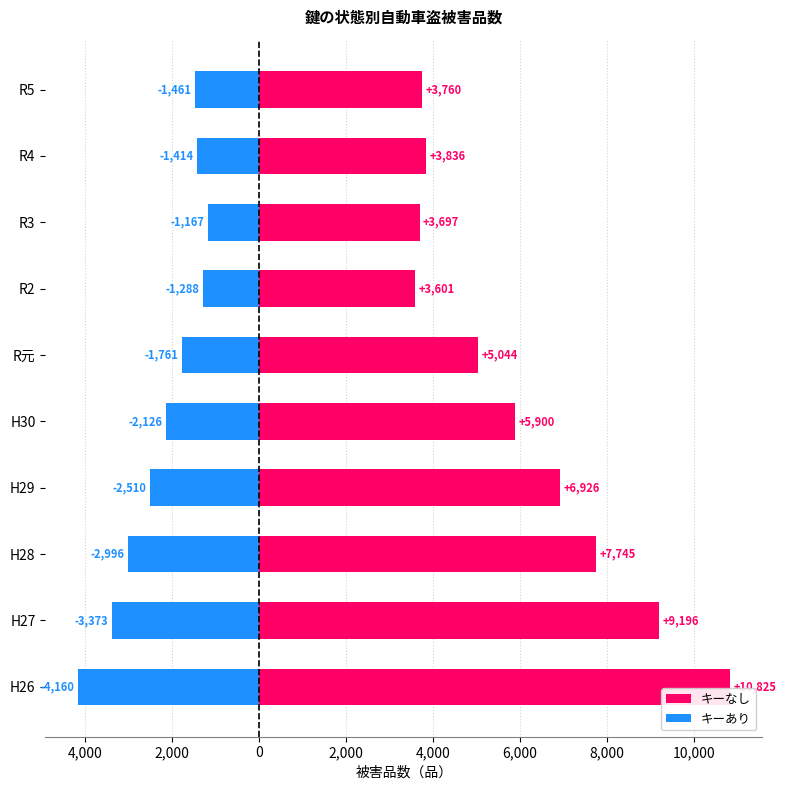

Which series has the widest spread of values?

キーなし